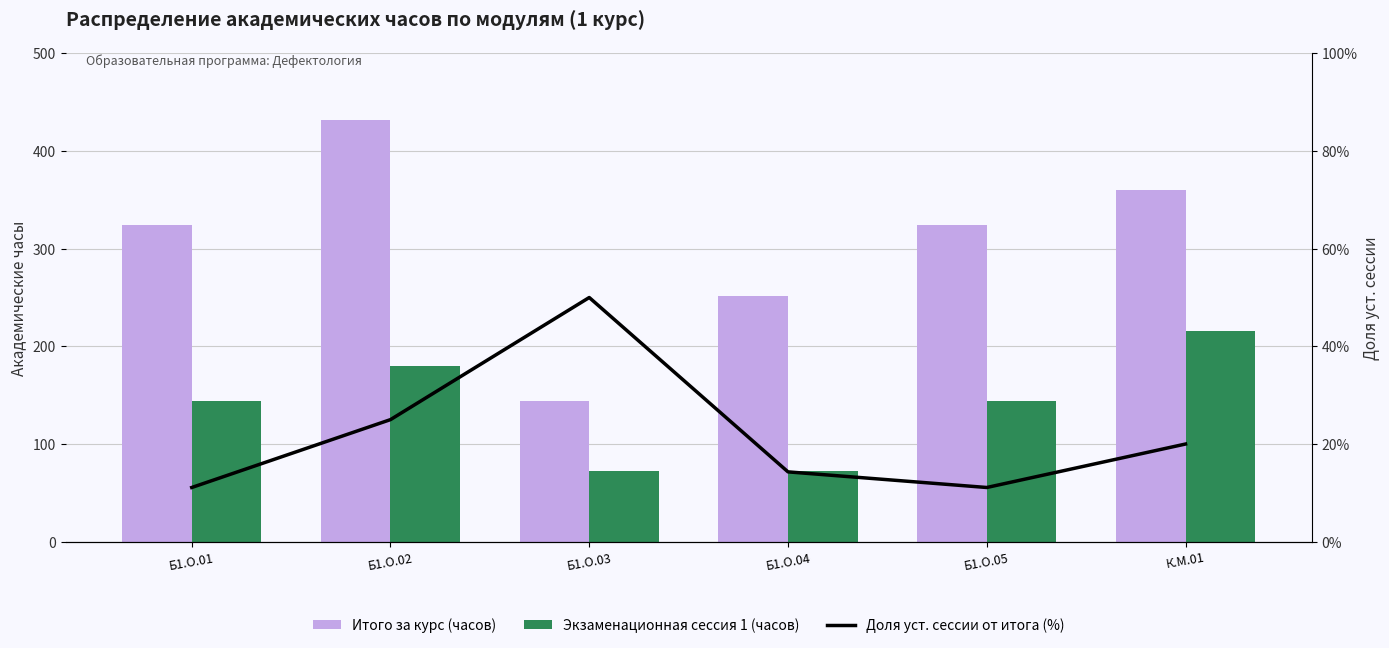

Which series has the largest range (max minus min)?

Итого за курс (часов)